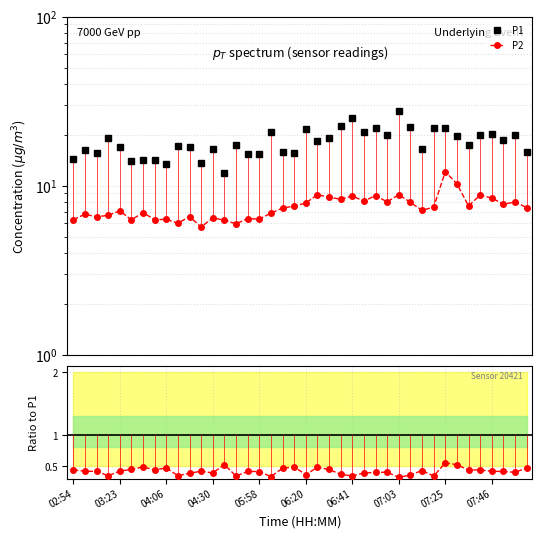

How many data points does each series have?

40